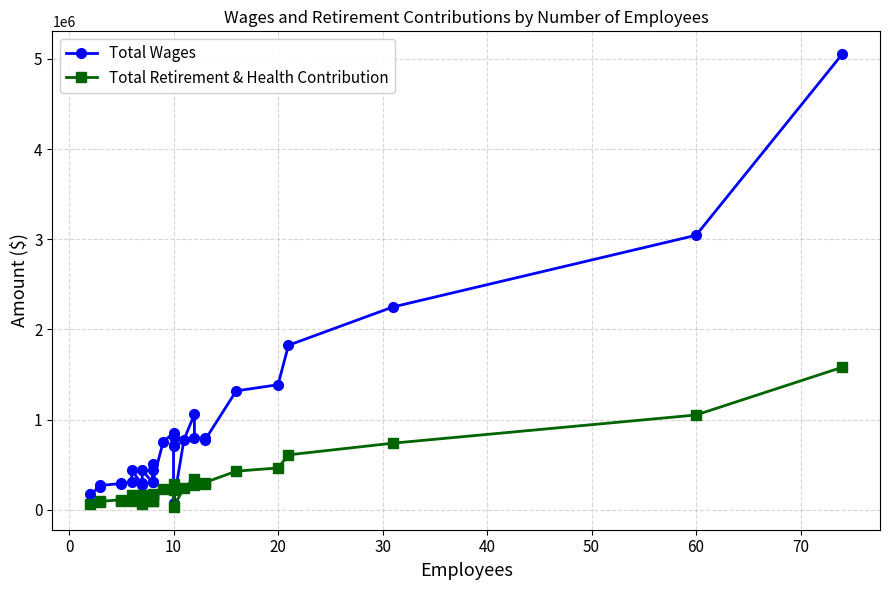

Does the chart have visible grid lines?

Yes